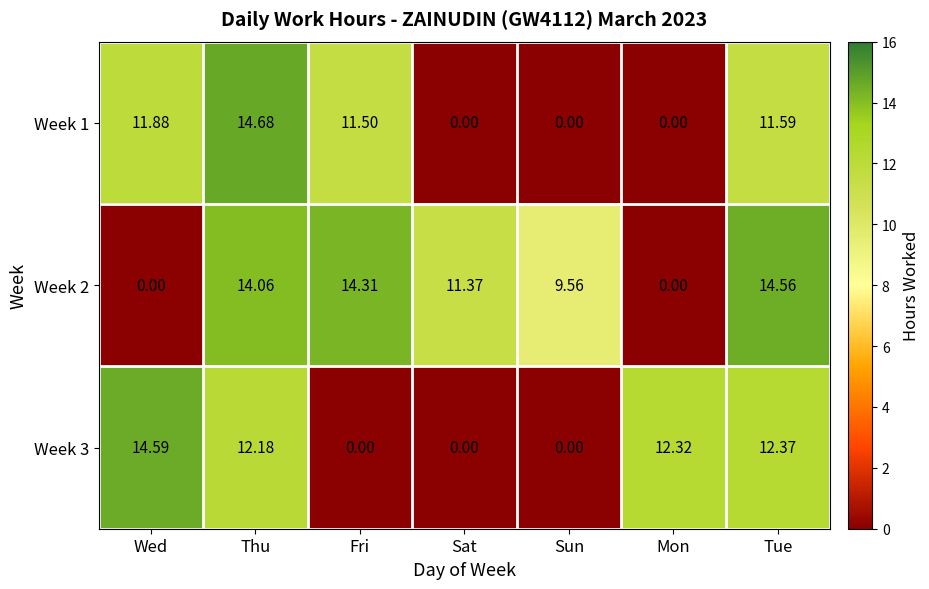

Where is Week 2 nearest to the value 7?

Sun